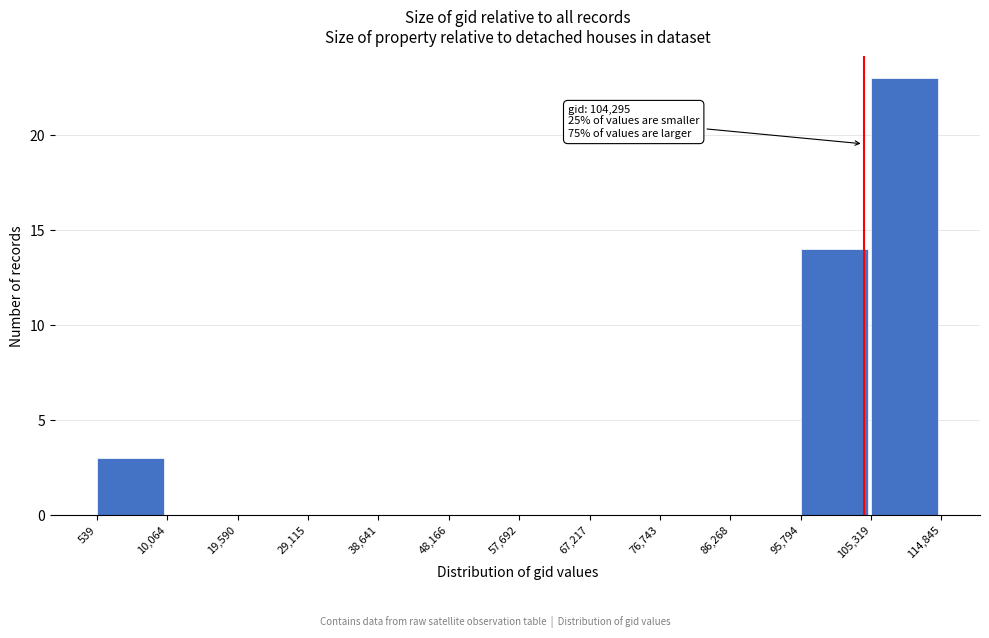

Which range on the x-axis has the tallest bar?

105,319 to 114,845